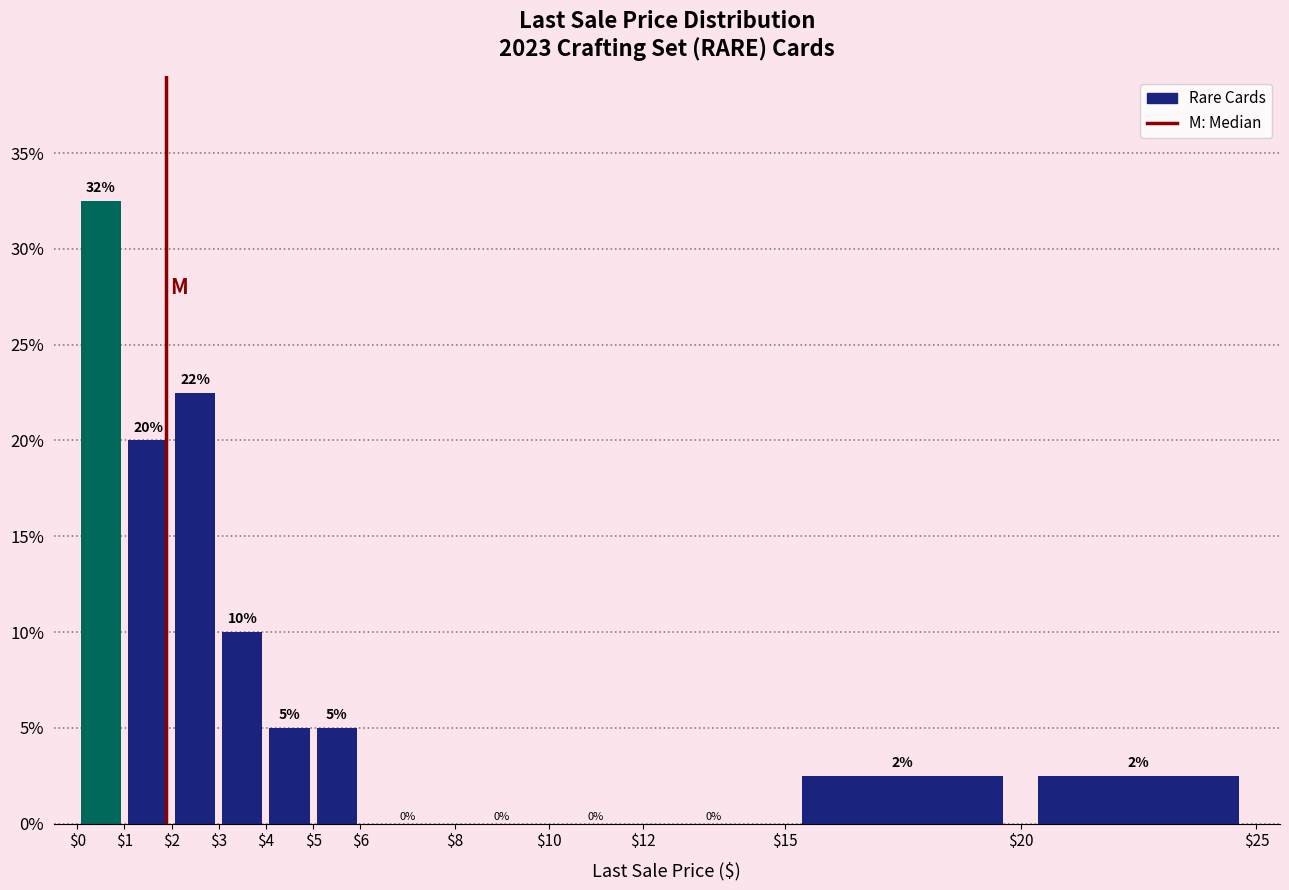

Over which range of the x-axis is the bar tallest?

$0 to $1